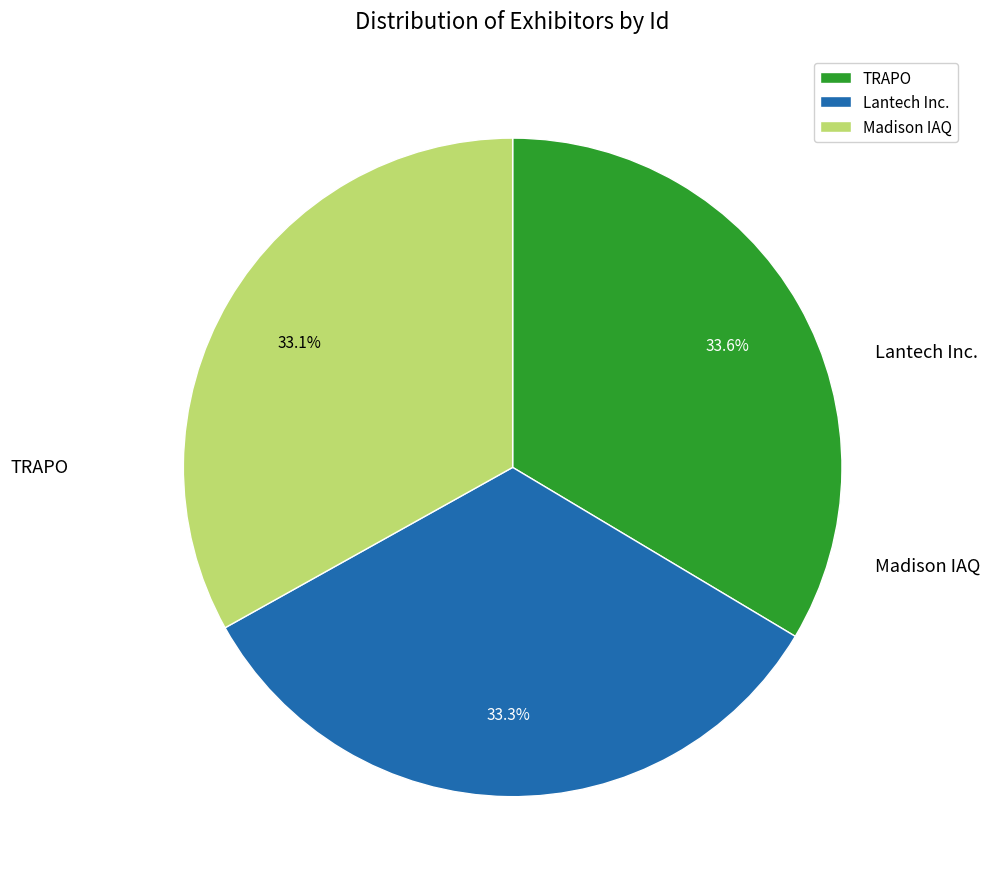

What is the total percentage of TRAPO and Madison IAQ?

66.7%